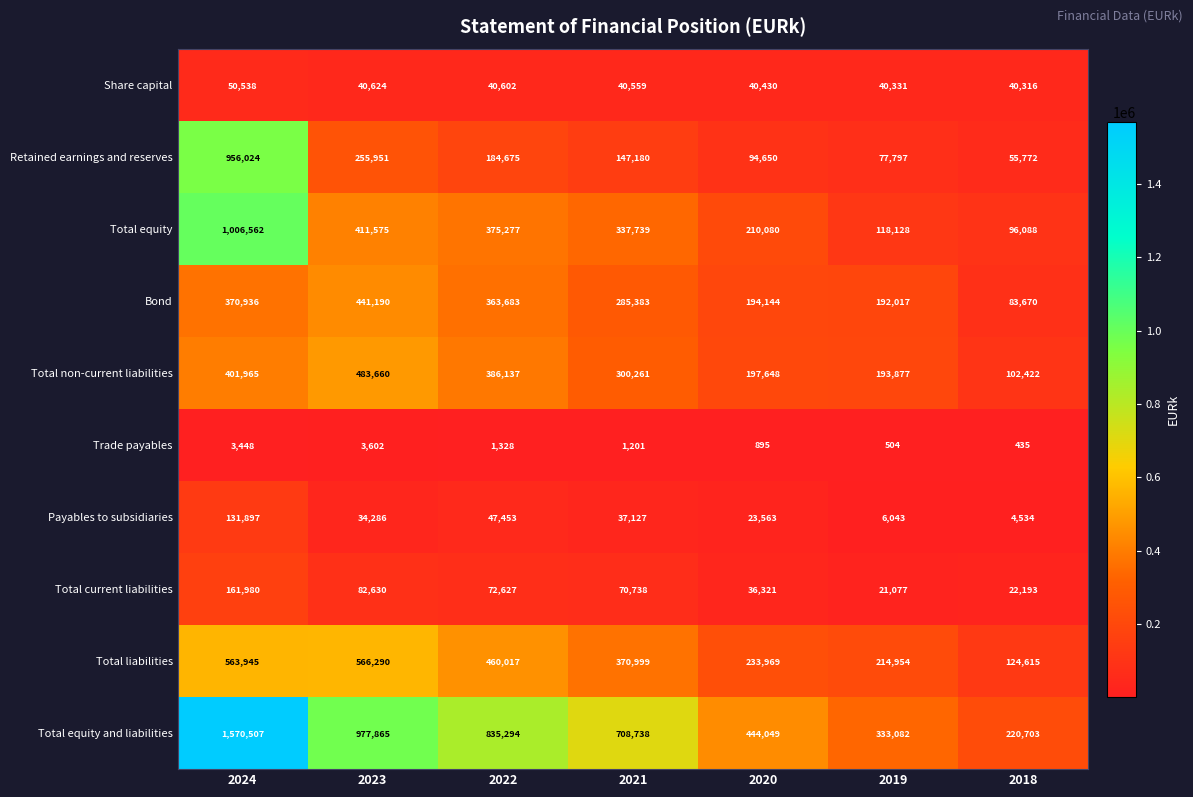

What is the greatest value displayed?

1570507